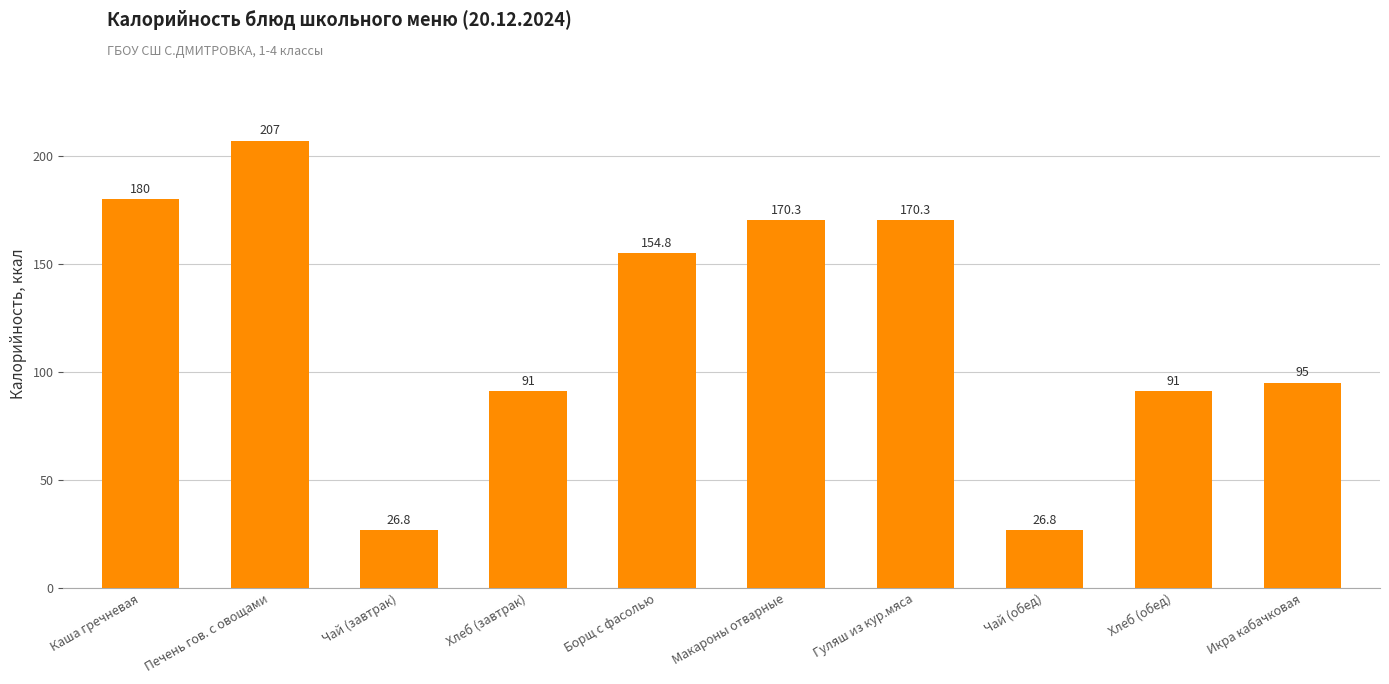

What is the label of the 3rd bar from the right?

Чай (обед)